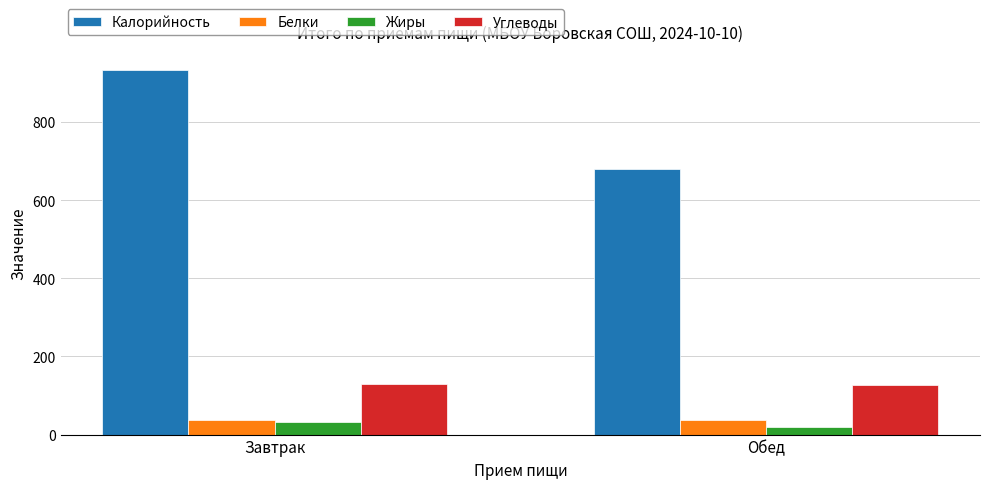

What is the label of the 1st bar from the left?

Завтрак